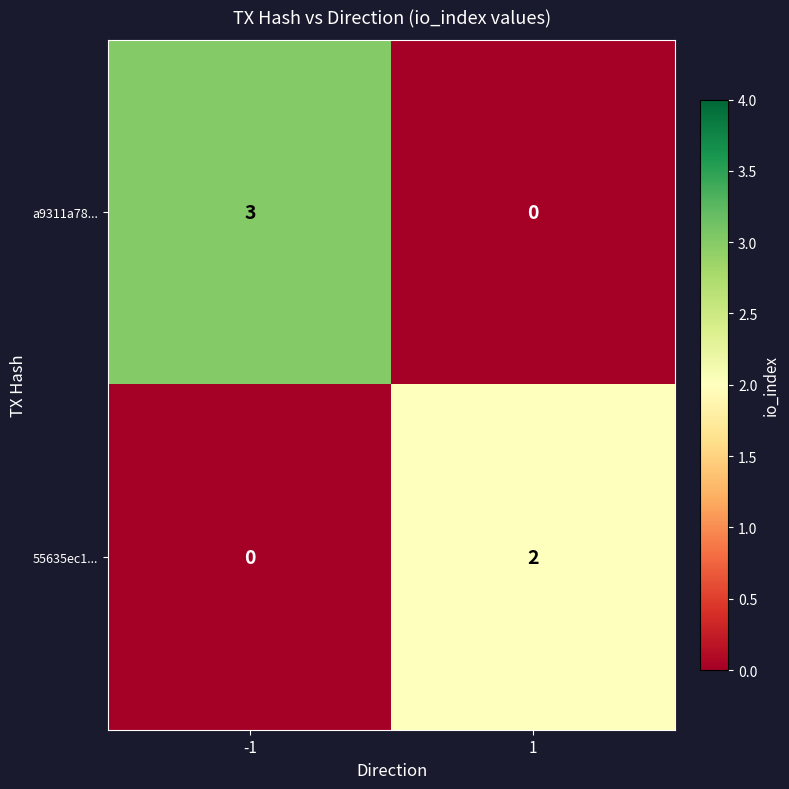

Which series has the widest spread of values?

a9311a78...